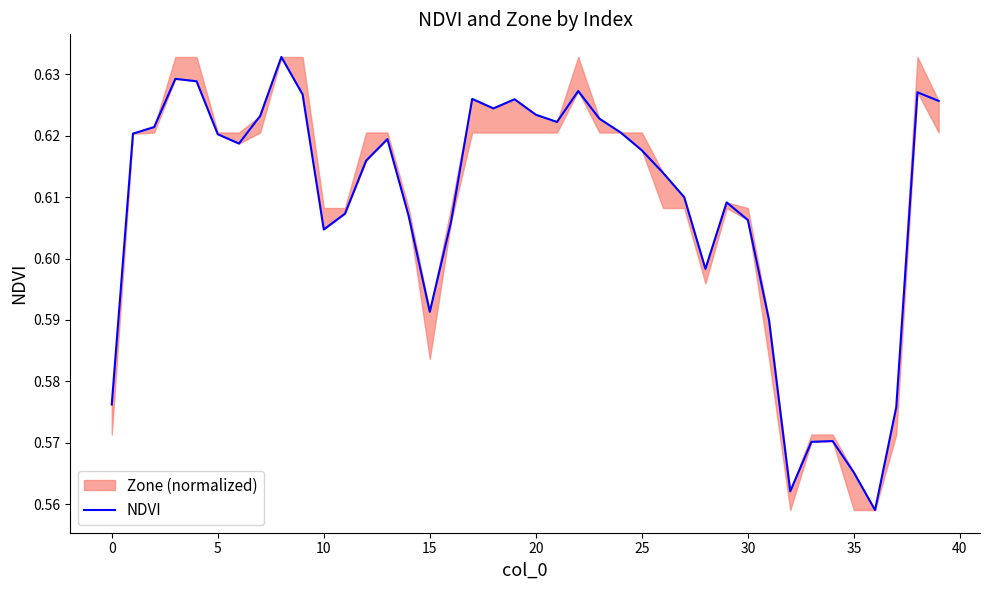

What is the label of the 19th point from the right?

21